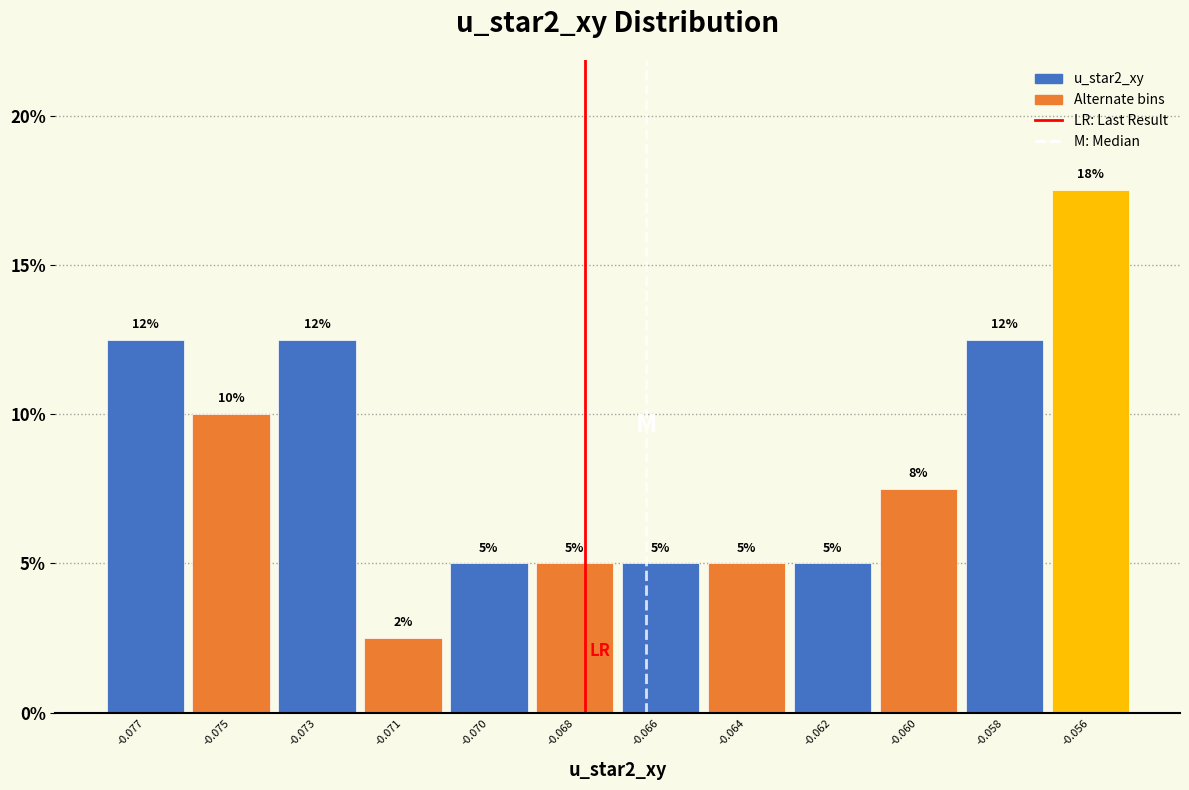

What value does the data have at -0.071?

2.5